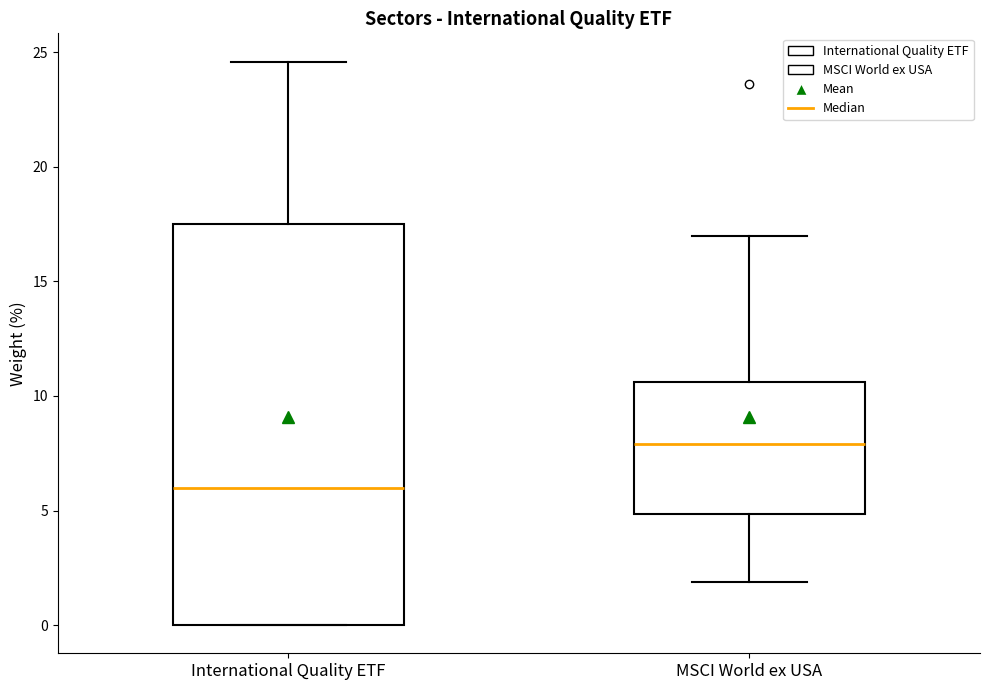

Reading left to right, transcribe this box plot: for each box, give where its median line is, the range the box spans, and where its two whiskers end, as read against the y-axis. The values are not printed on the chart, so give them approximately, as read against the axis.

International Quality ETF: median 6.0, box 0.0 to 17.5, whiskers 0.0 to 24.5
MSCI World ex USA: median 8.0, box 5.0 to 10.5, whiskers 2.0 to 17.0